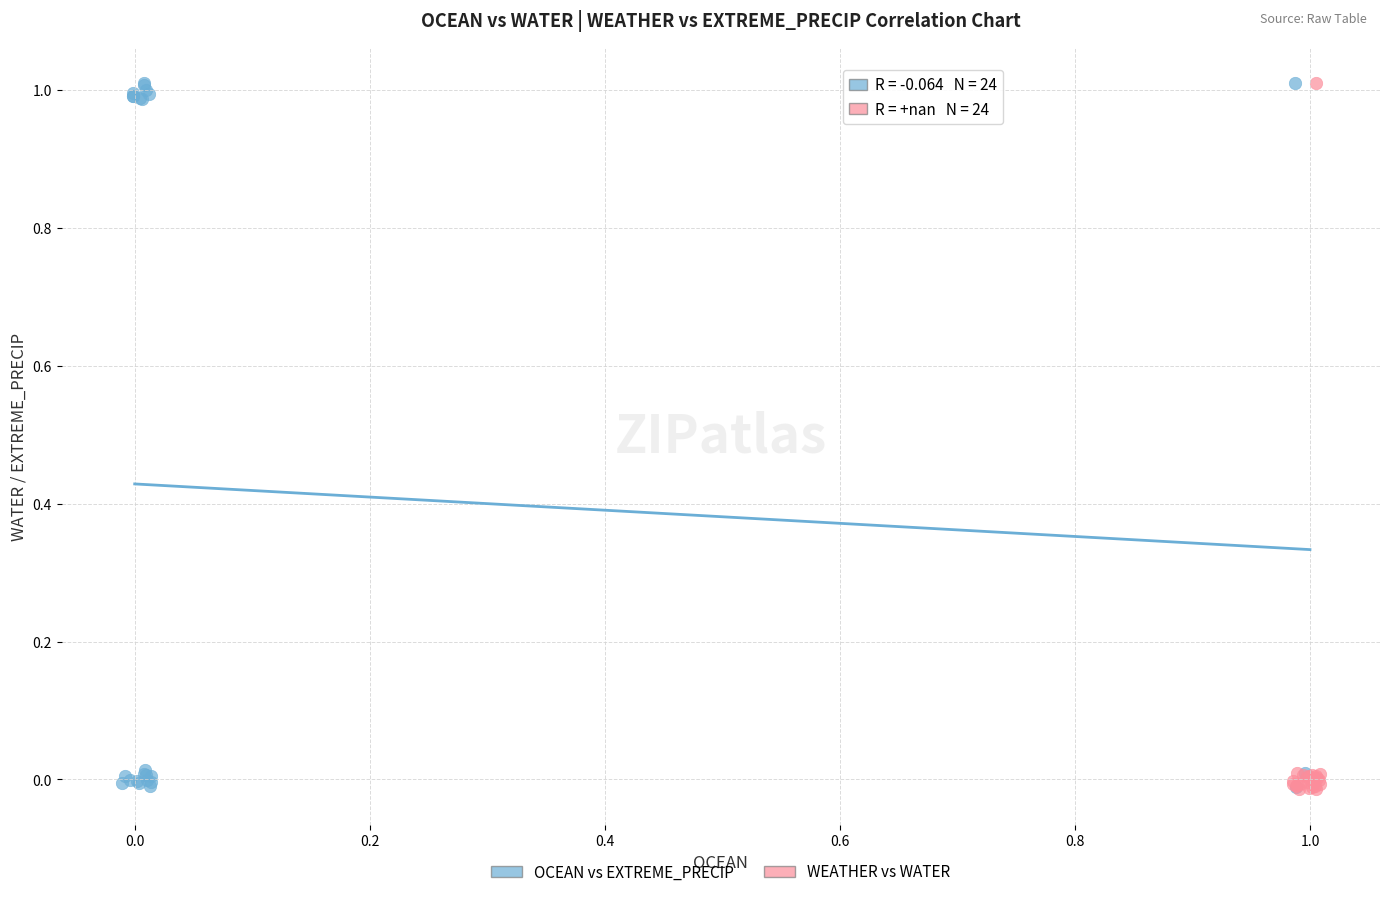

What are all the series names shown in the legend?

OCEAN vs EXTREME_PRECIP, WEATHER vs WATER